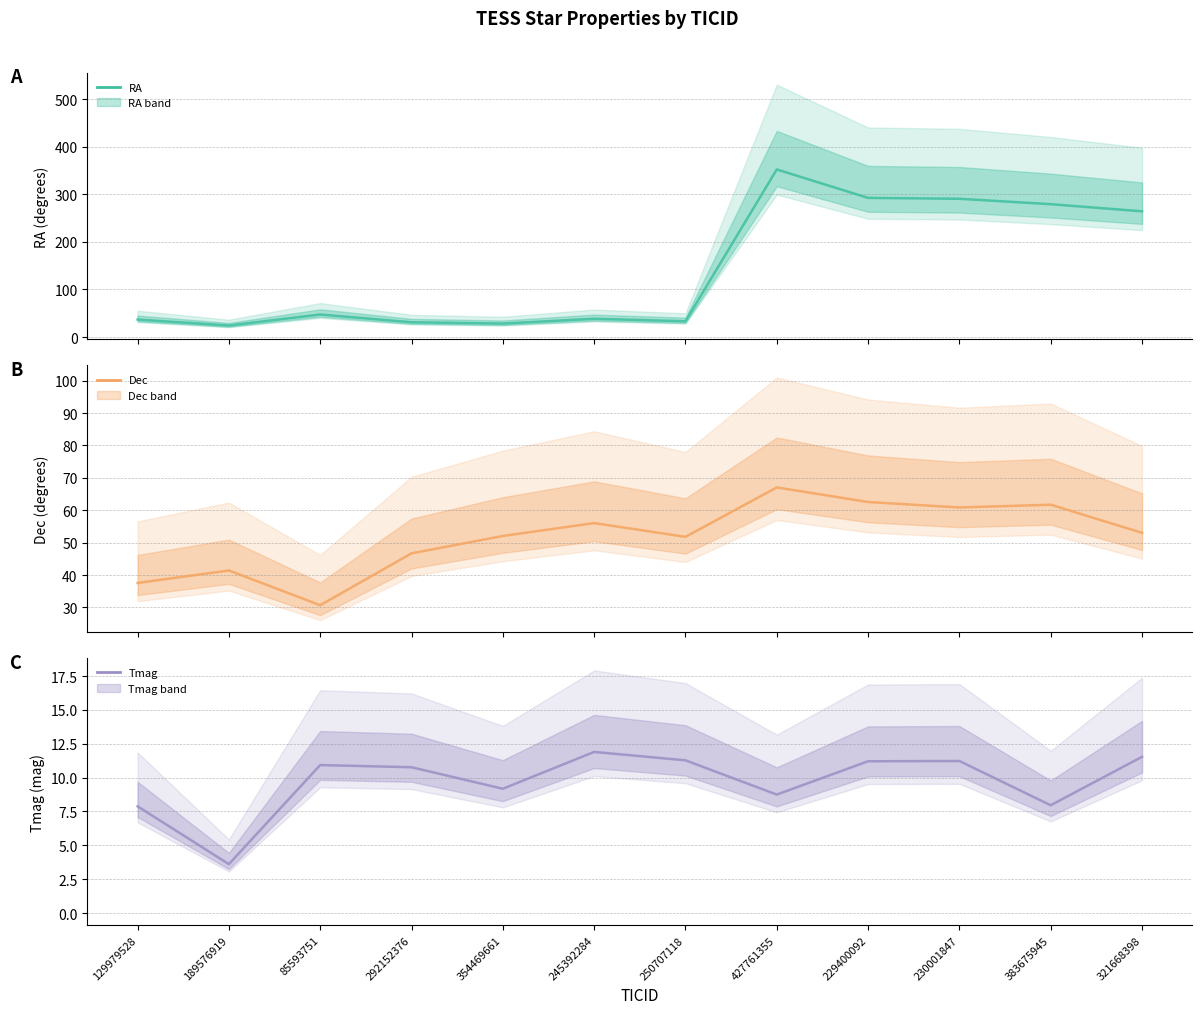

What is the difference between the maximum and minimum values in the Dec series?

36.4